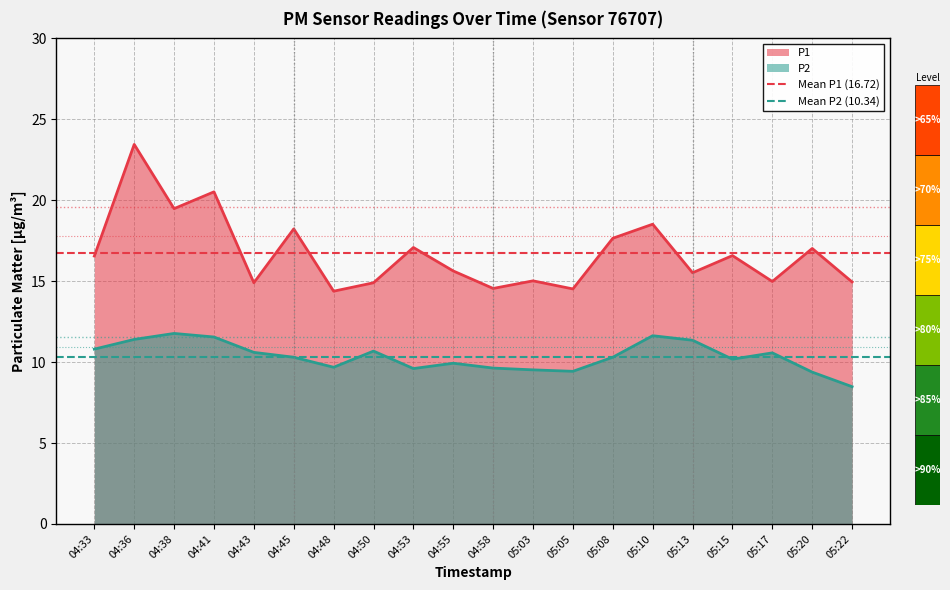

What is the lowest value of the P1 series?

14.4